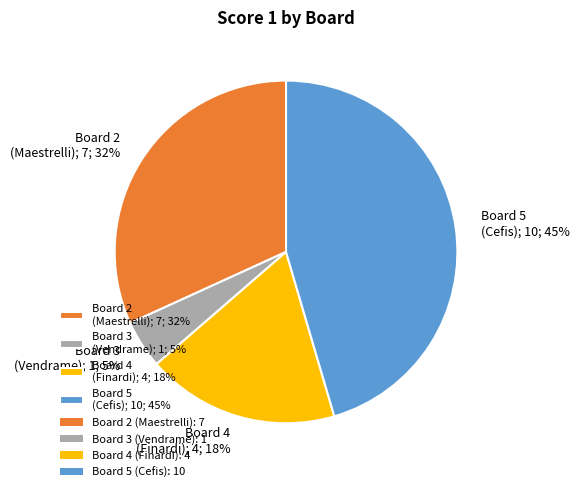

Count the number of slices in the pie.

4